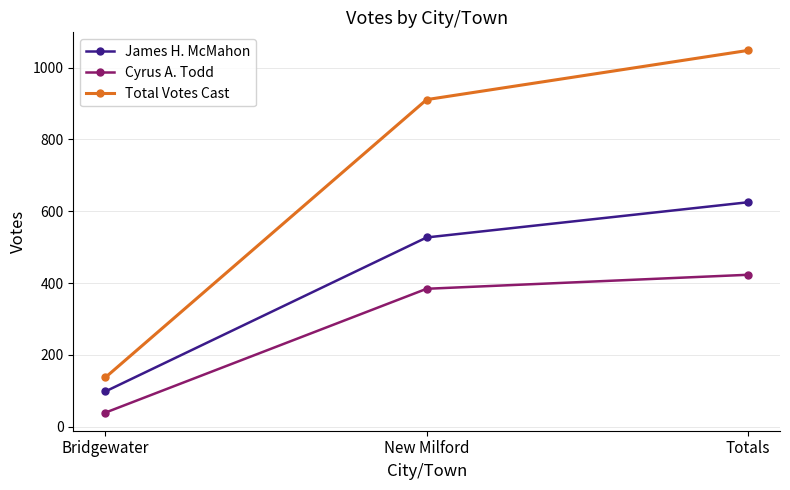

How many data points does each series have?

3